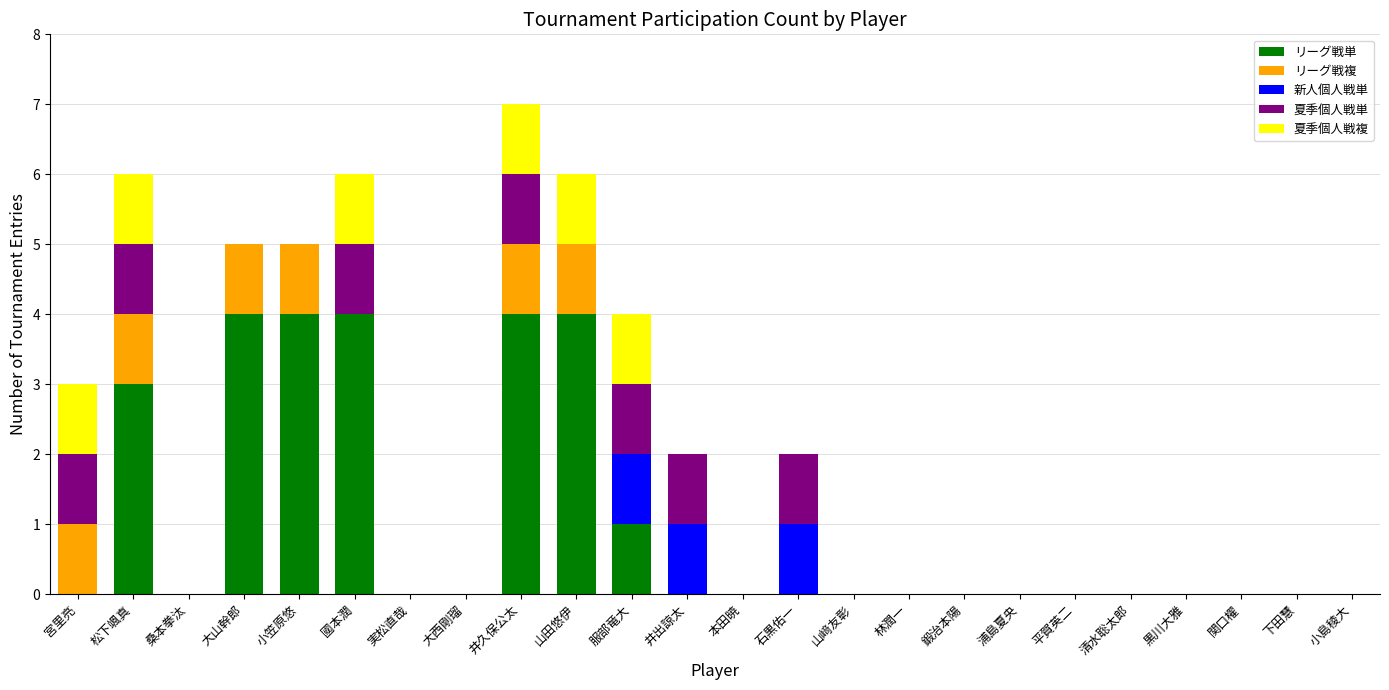

At which category is the sum across all series the highest?

井久保公太